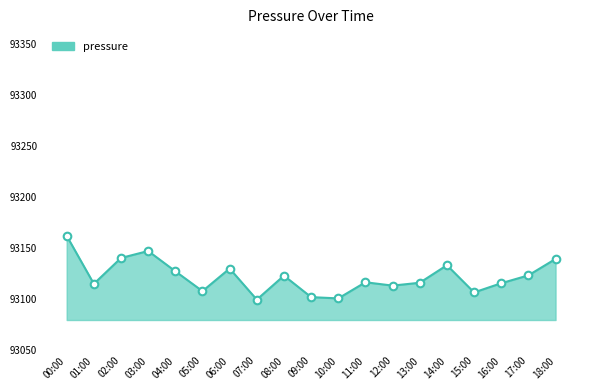

Between 07:00 and 12:00, which is larger?

12:00